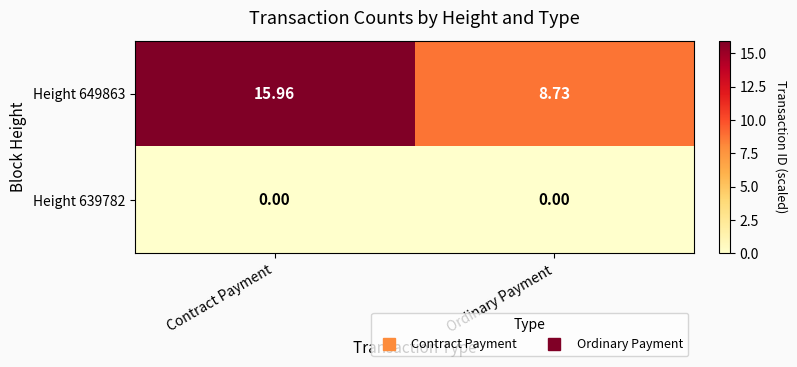

What is the difference between the highest and lowest values at Contract Payment?

16.0